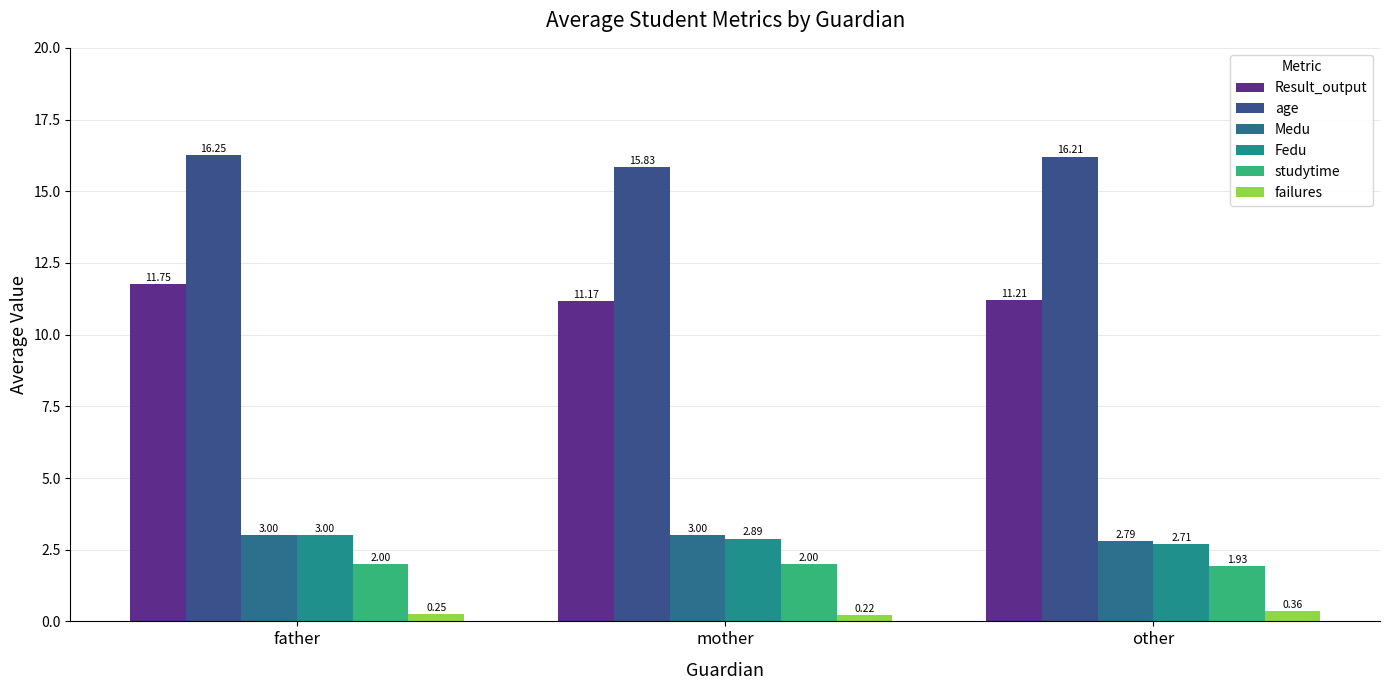

List the labels in order of age value, largest first.

father, other, mother